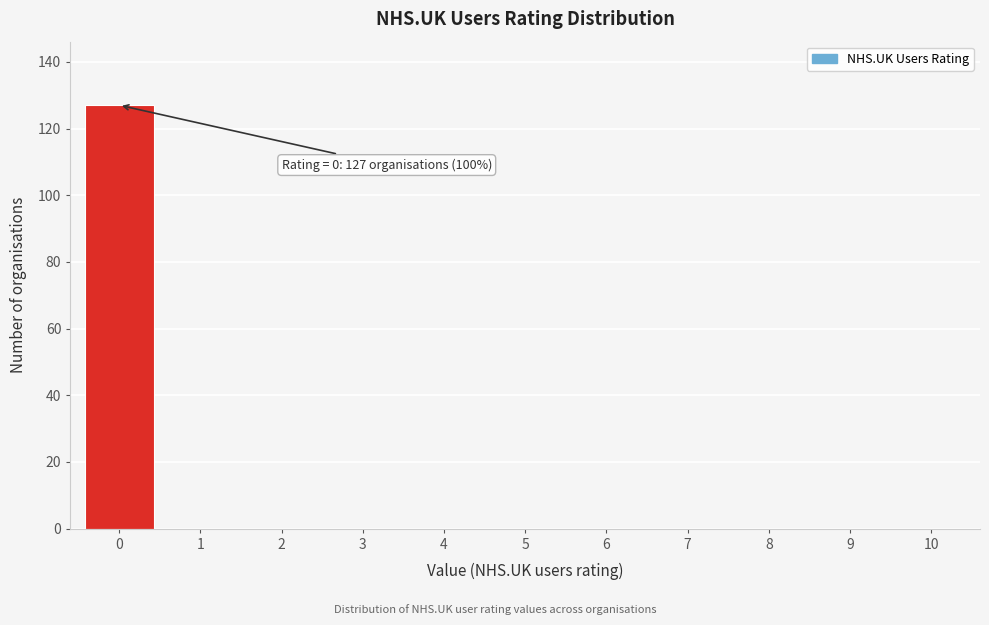

Over which range of the x-axis is the bar tallest?

-0.5 to 0.5